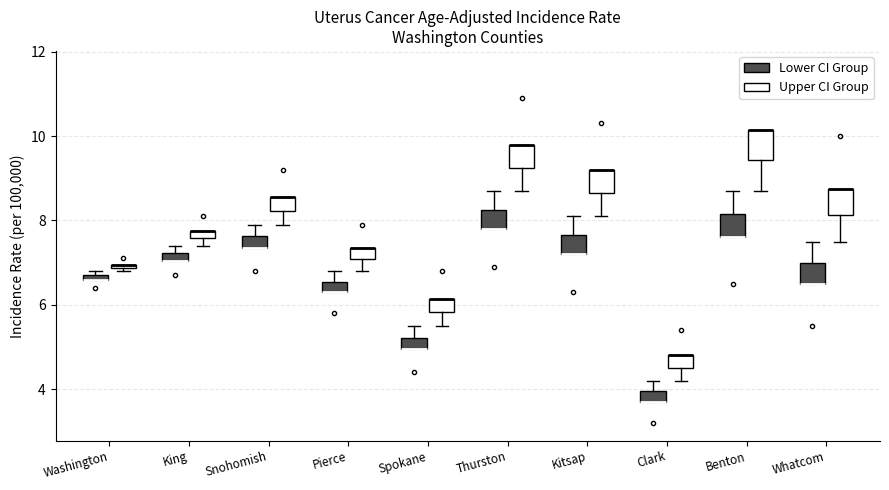

Where is the lower edge of the box for Kitsap (Upper CI Group) on the y-axis? The values are not printed on the chart, so give them approximately, as read against the axis.

8.6